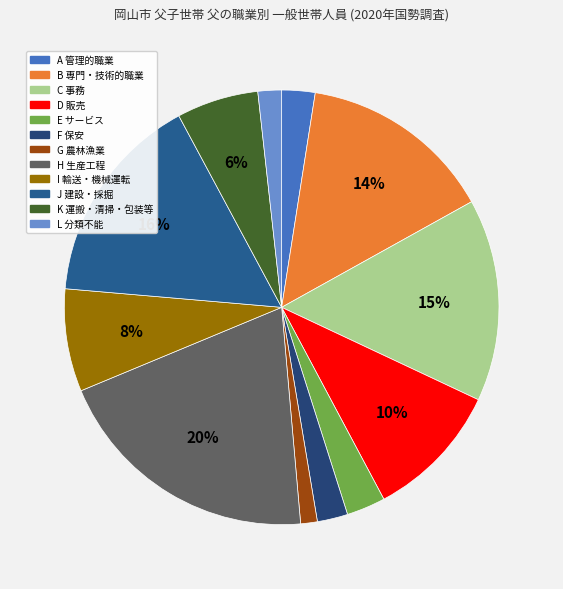

Count the number of slices in the pie.

12